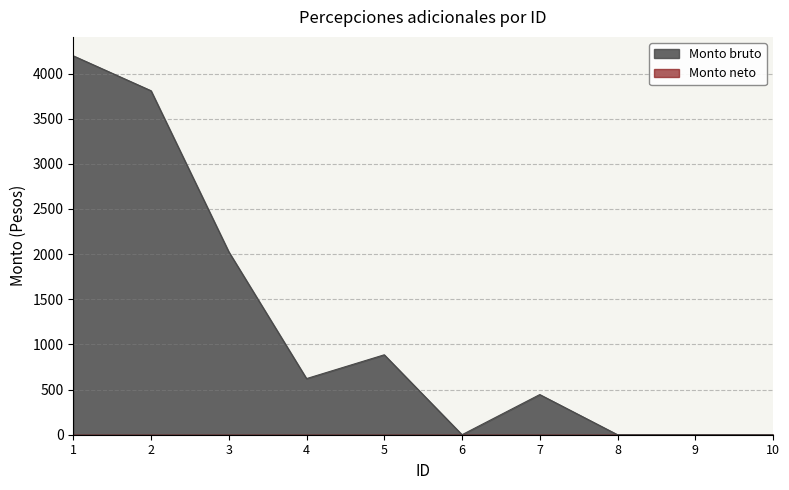

The chart shows a value of 230.1 at 7. True or false?

False